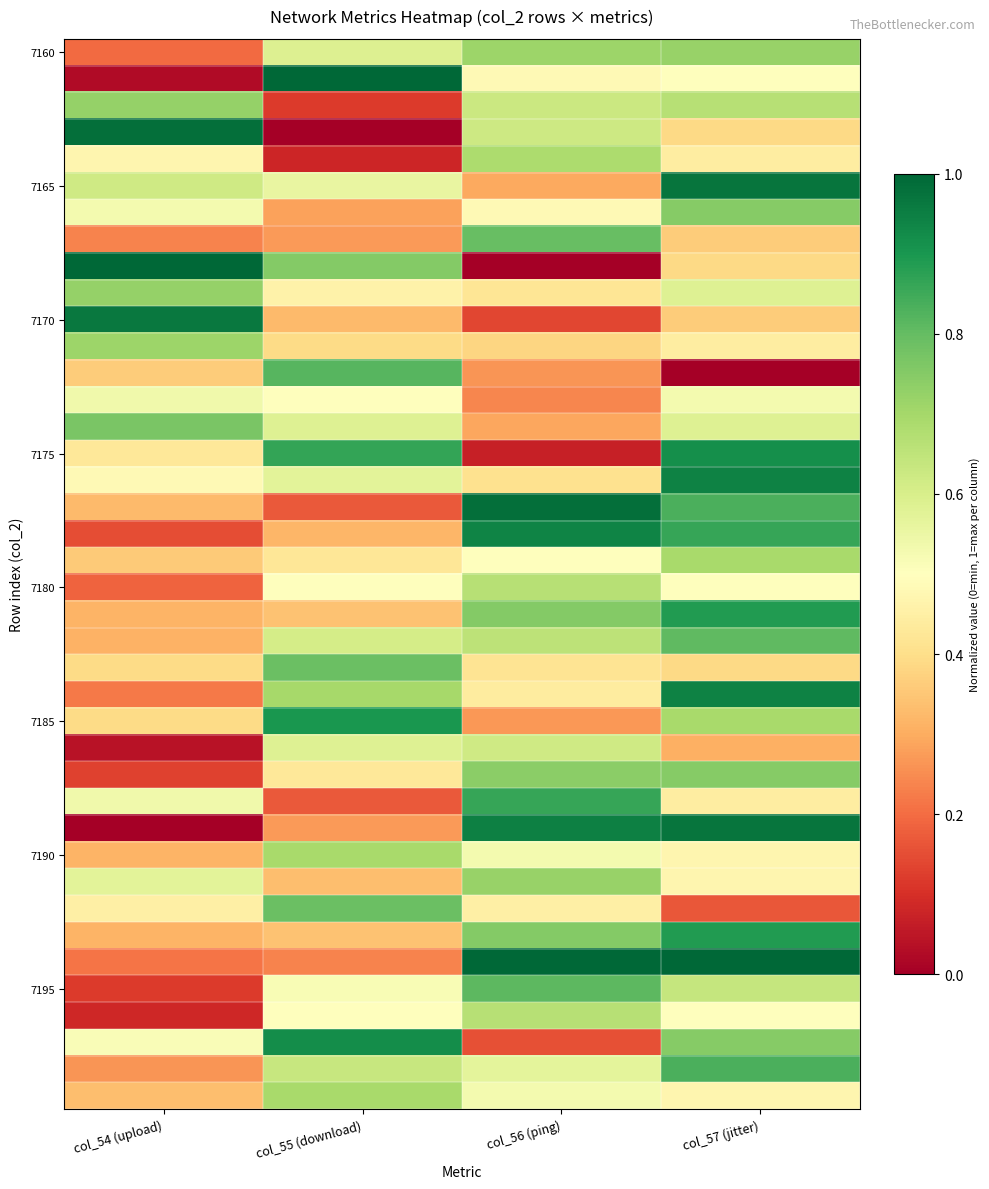

What is the total value across all series at col_57 (jitter)?

24.8